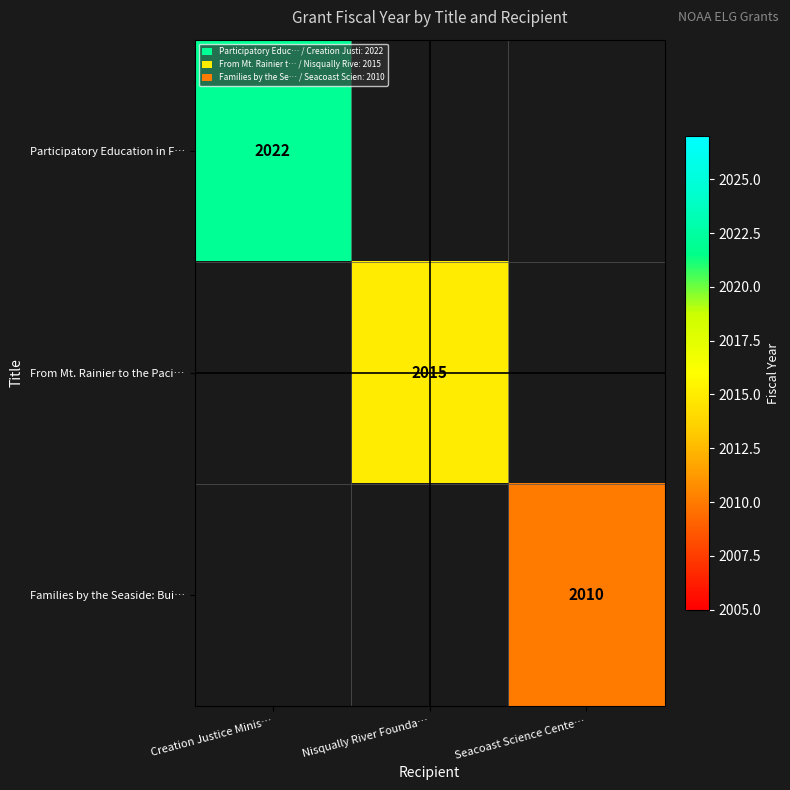

True or false: From Mt. Rainier to the Paci… has a value of 2015 at Nisqually River Founda….

True